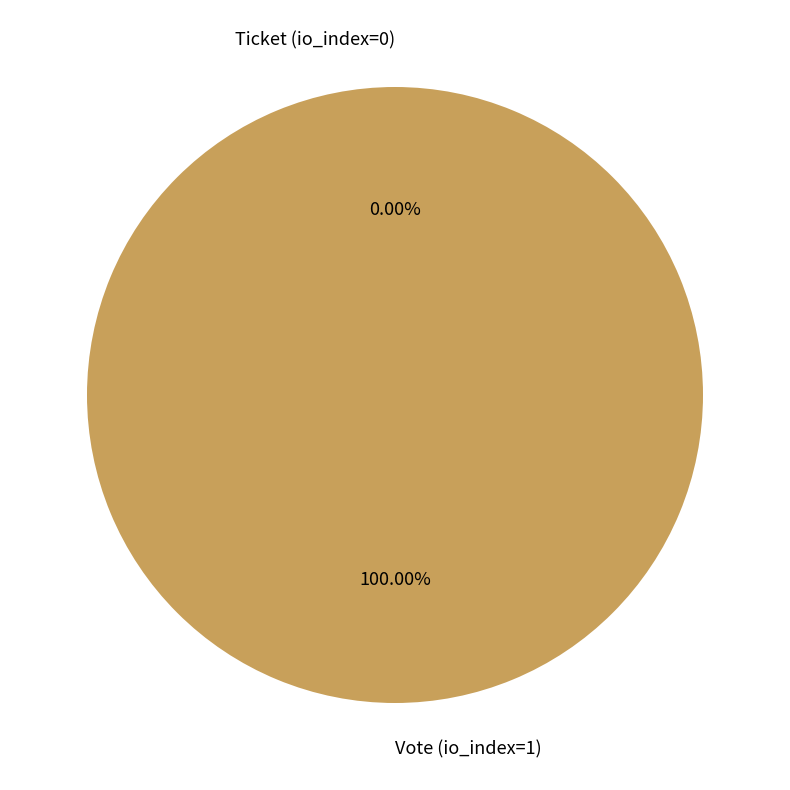

Does Ticket (io_index=0) represent more than half of the total?

No